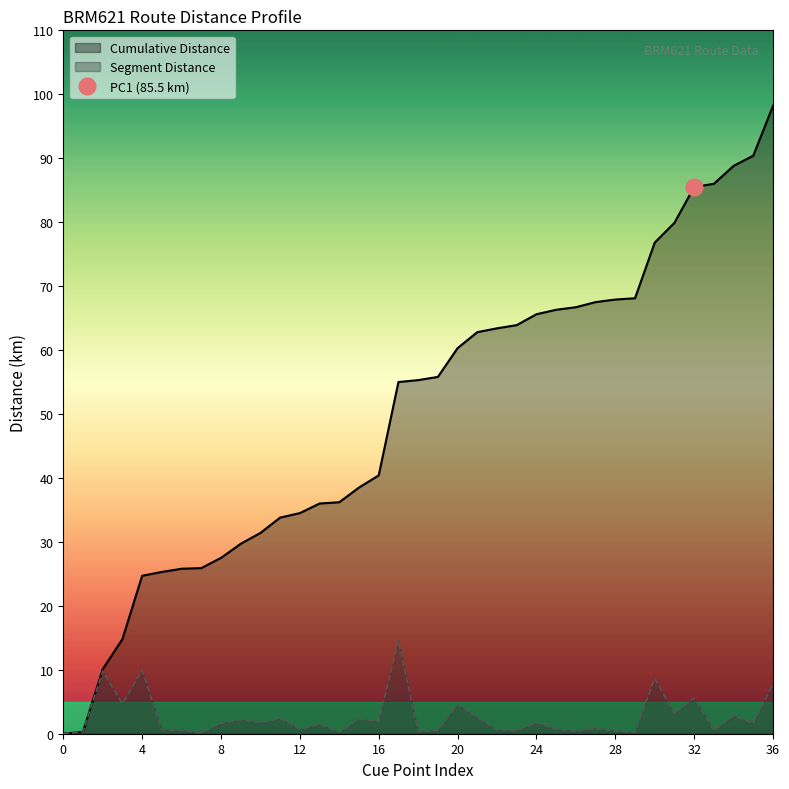

How many values in the Segment Distance series are below 1?

17